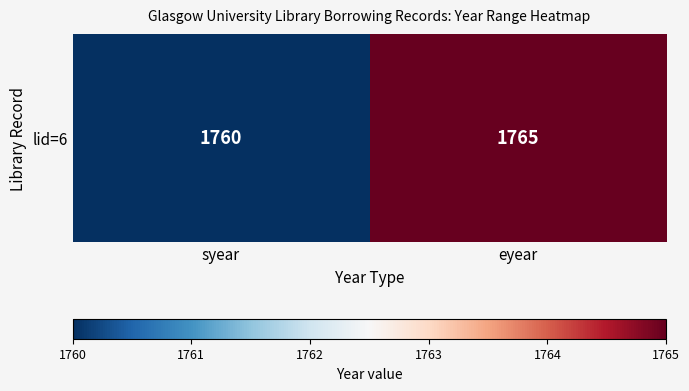

Reading right to left, list all the values displayed in this chart.

eyear=1765	syear=1760